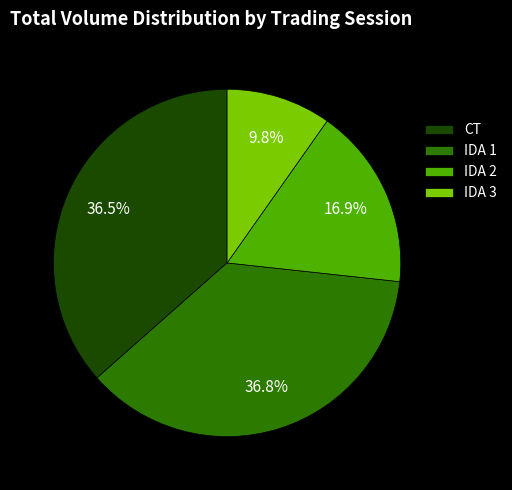

What portion of the pie excludes IDA 1?

63.2%